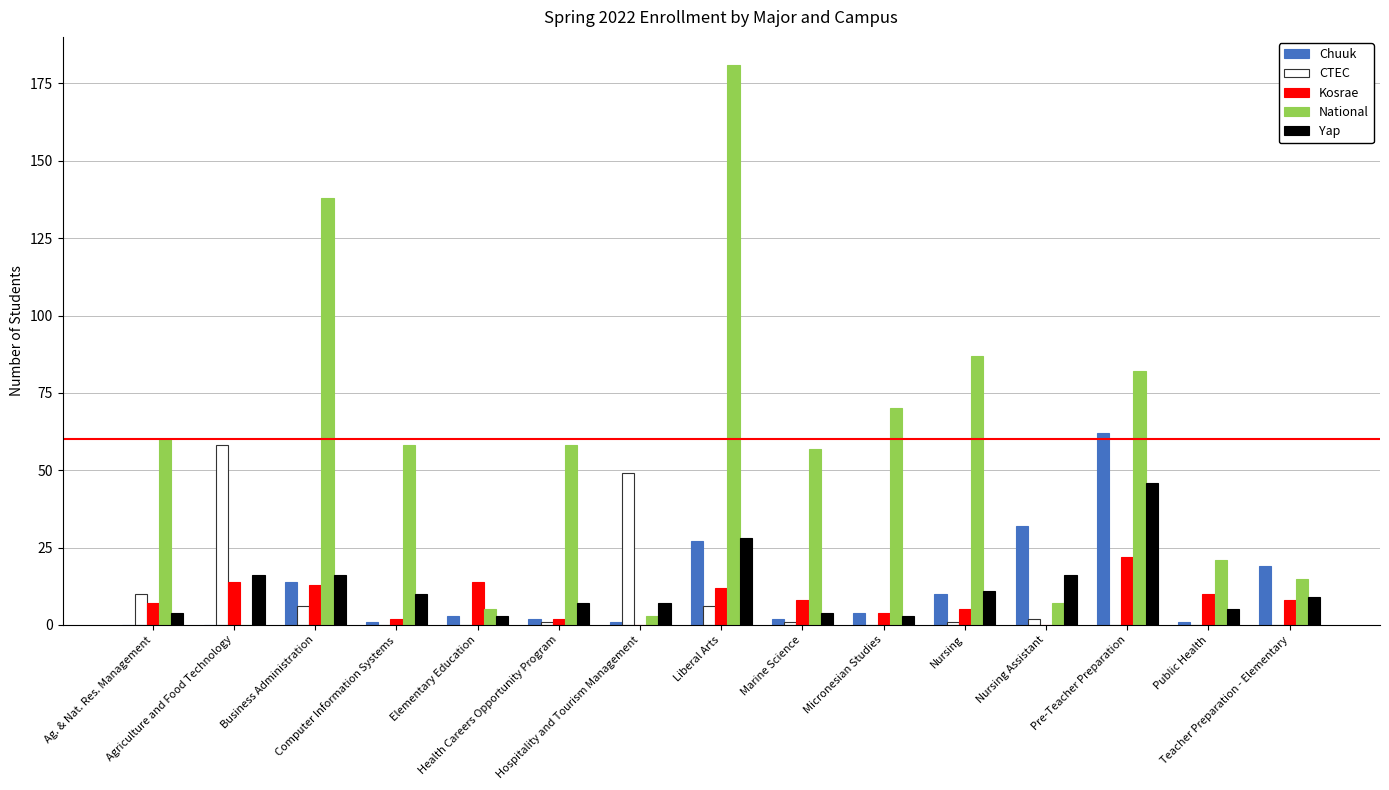

What is the maximum value shown in the chart?

181